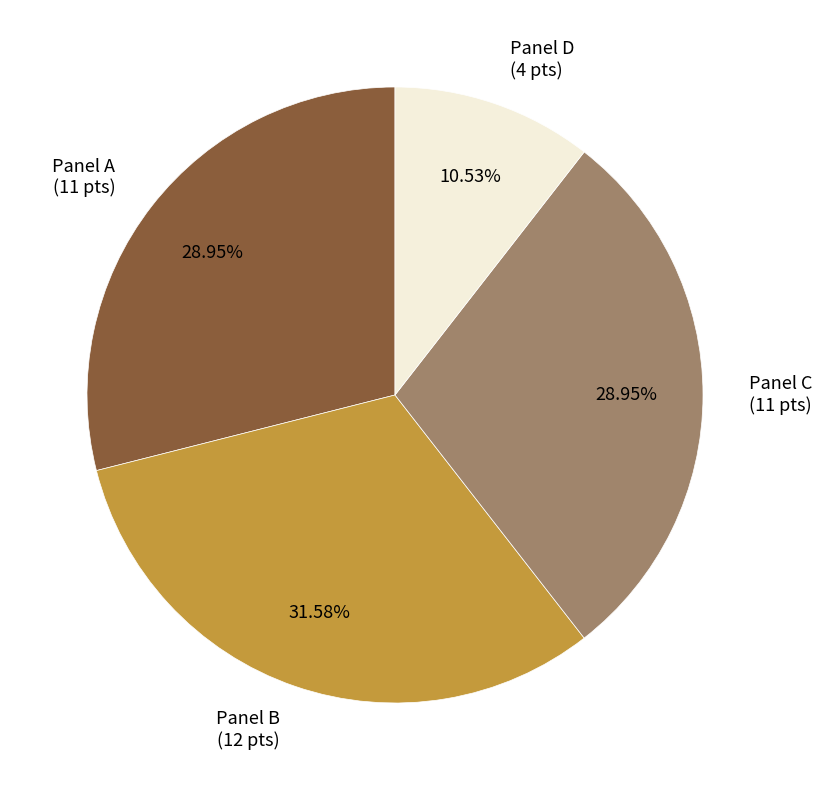

How many segments does this pie chart have?

4